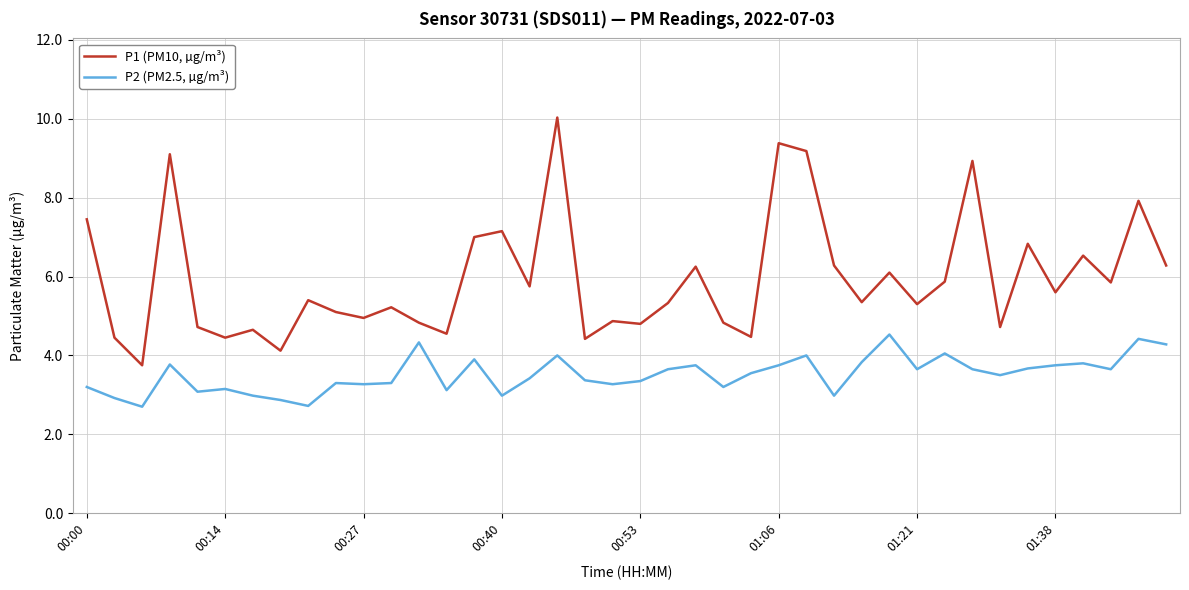

What is the difference between the maximum and minimum values in the P2 (PM2.5, µg/m³) series?

1.8